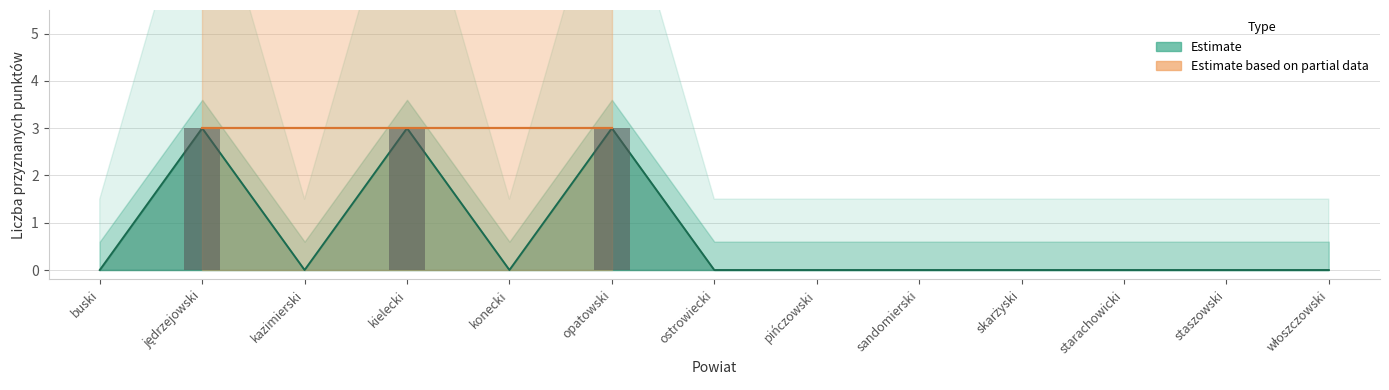

Is the value of upper_band at staszowski greater than the value of Liczba przyznanych punktów at jędrzejowski?

No